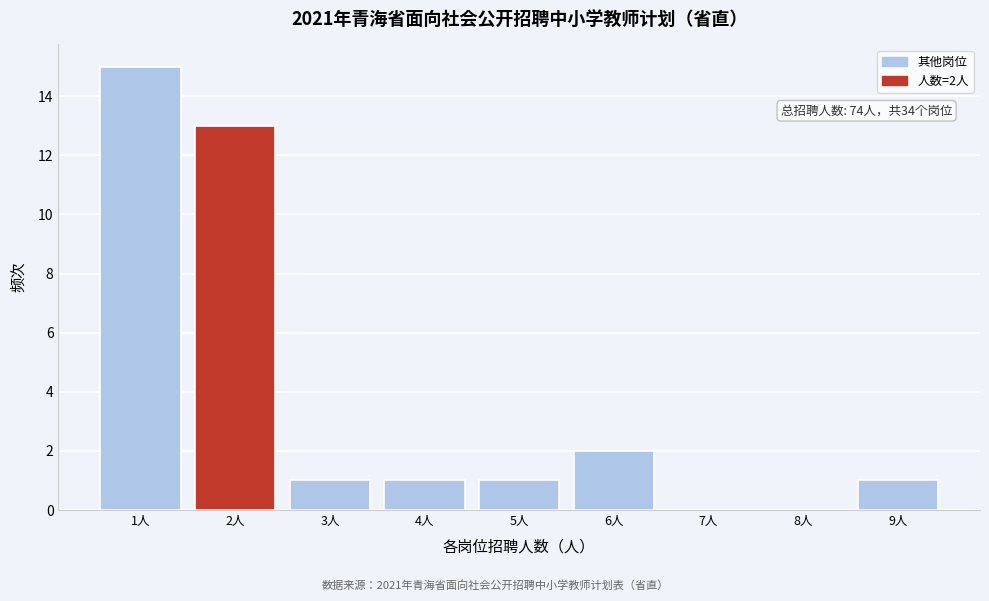

Reading left to right, extract all data points from this chart.

1人=15	2人=13	3人=1	4人=1	5人=1	6人=2	7人=0	8人=0	9人=1